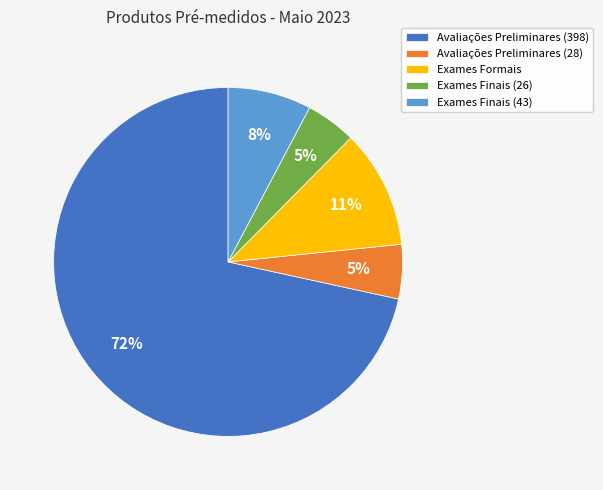

To the nearest percent, what portion does Exames Finais (26) represent?

5%